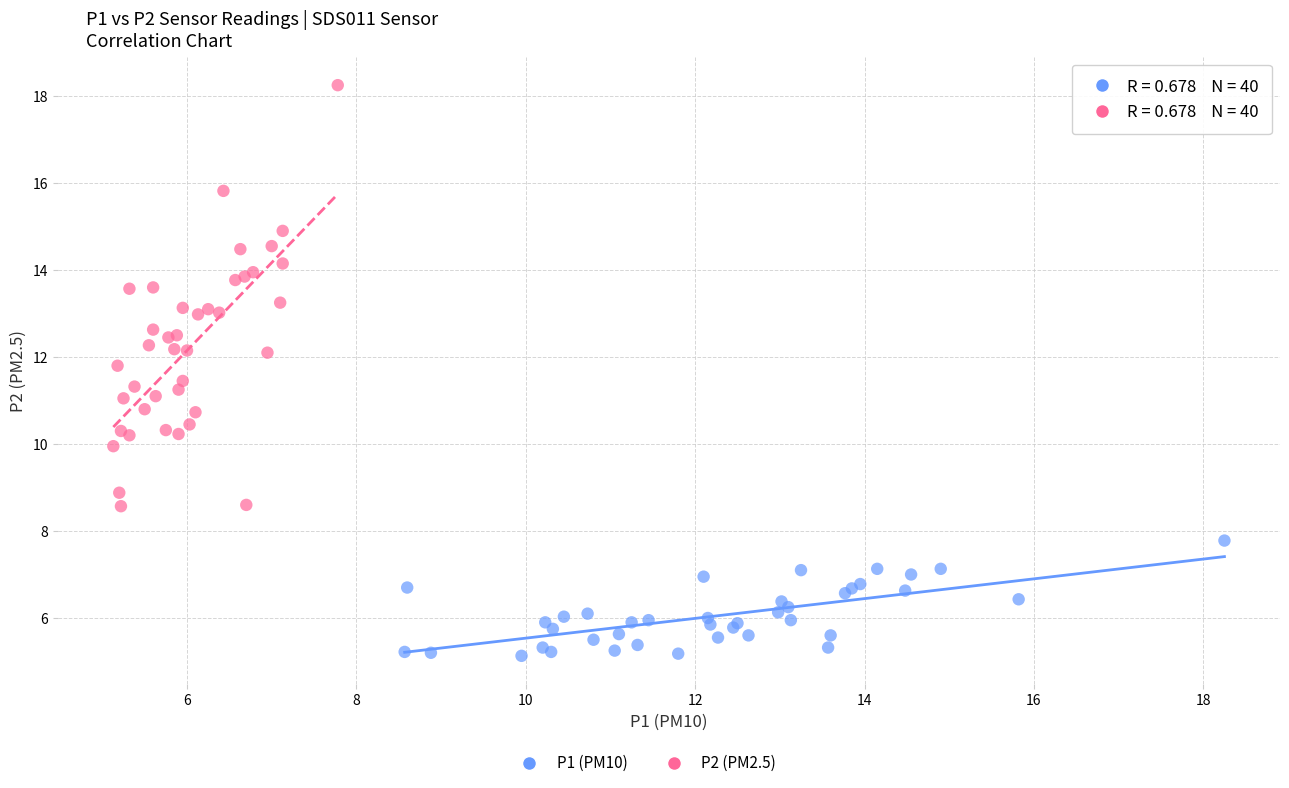

Which series contains the lowest Y value?

P1 (PM10)